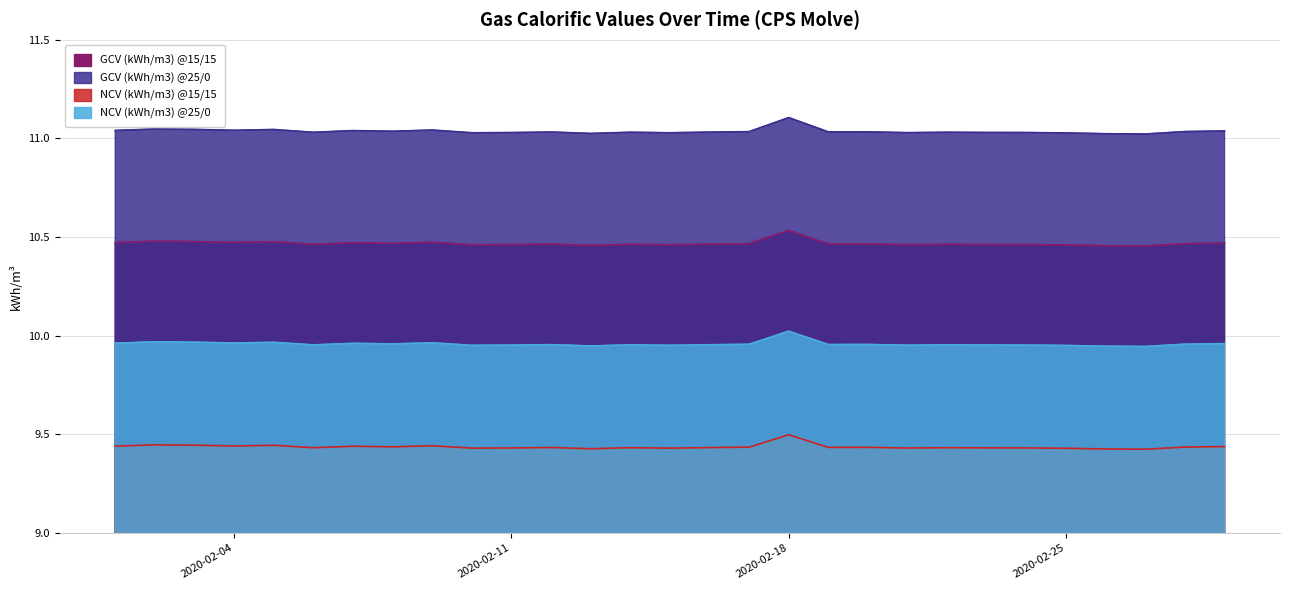

What is the sum of all NCV (kWh/m3) @25/0 values?

288.8